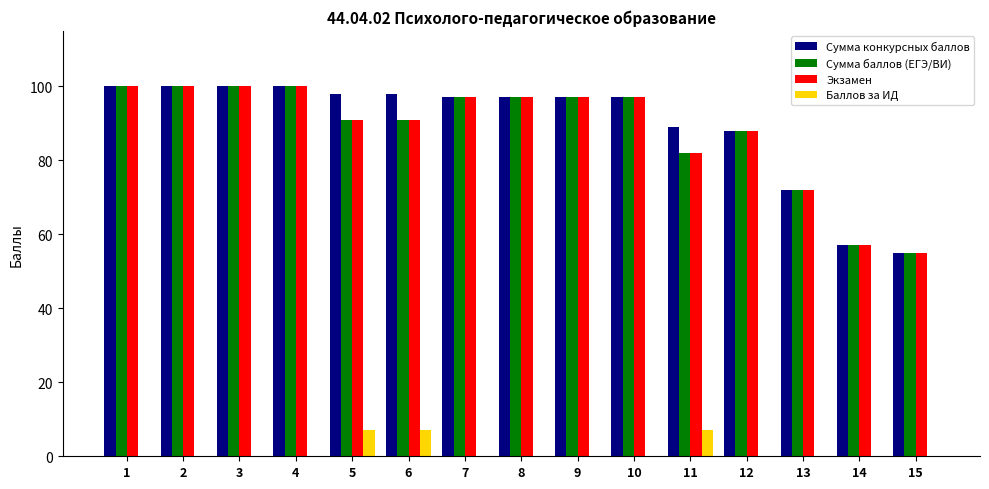

What are all the series names shown in the legend?

Сумма конкурсных баллов, Сумма баллов (ЕГЭ/ВИ), Экзамен, Баллов за ИД